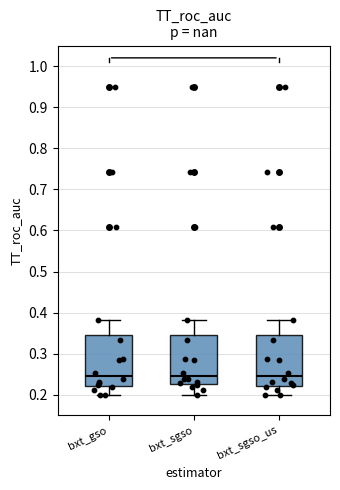

Reading left to right, transcribe this box plot: for each box, give where its median line is, the range the box spans, and where its two whiskers end, as read against the y-axis. The values are not printed on the chart, so give them approximately, as read against the axis.

bxt_gso: median 0.25, box 0.22 to 0.35, whiskers 0.20 to 0.38
bxt_sgso: median 0.25, box 0.23 to 0.35, whiskers 0.20 to 0.38
bxt_sgso_us: median 0.25, box 0.22 to 0.35, whiskers 0.20 to 0.38